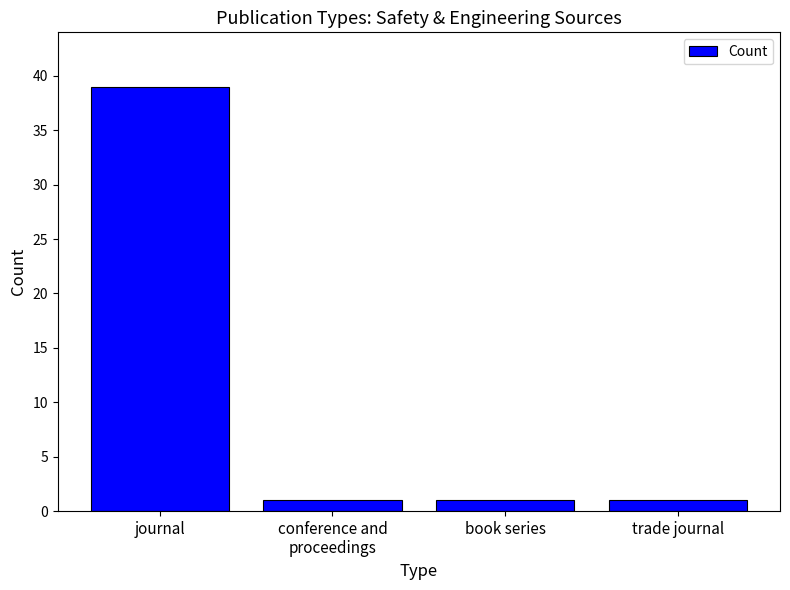

At which category does the chart reach its peak across all series?

journal